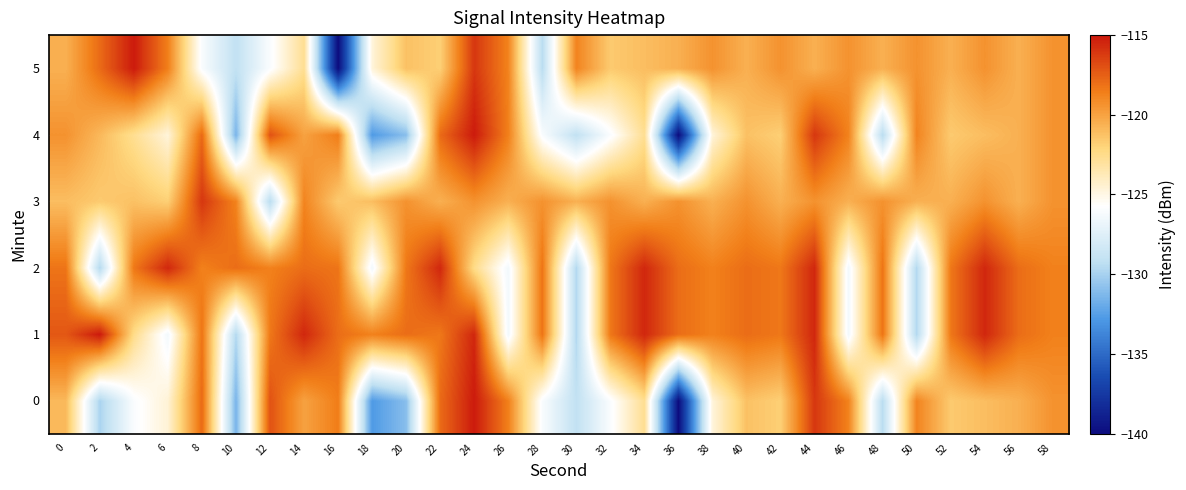

Which category has the lowest value across all series?

36